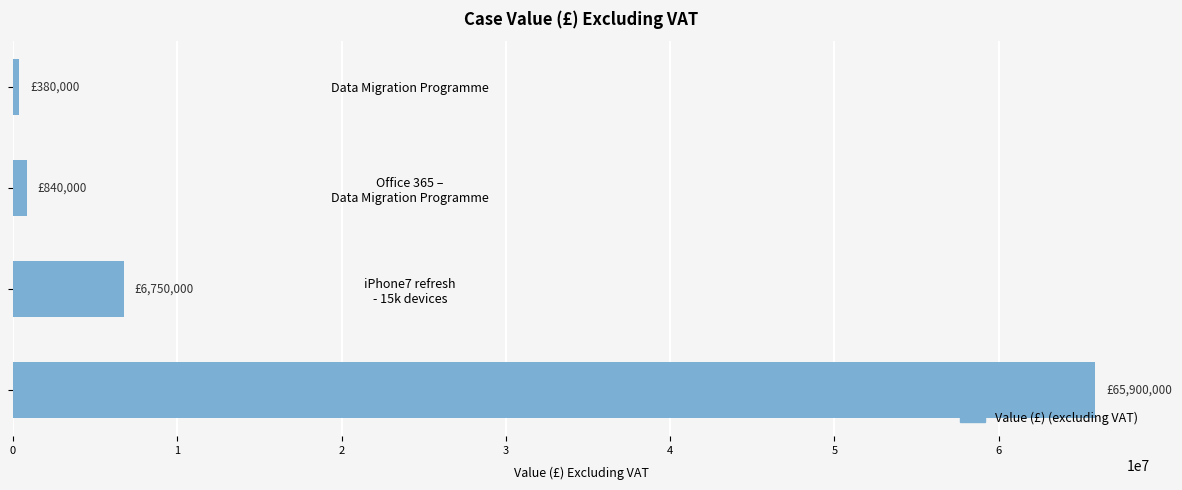

What is the smallest value displayed?

380000